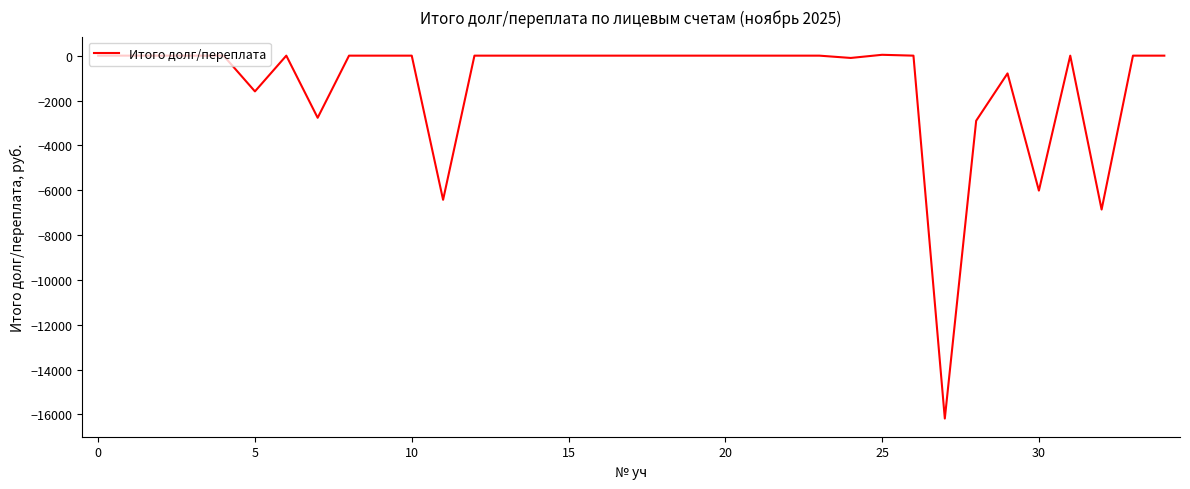

What is the smallest value displayed?

-16182.6